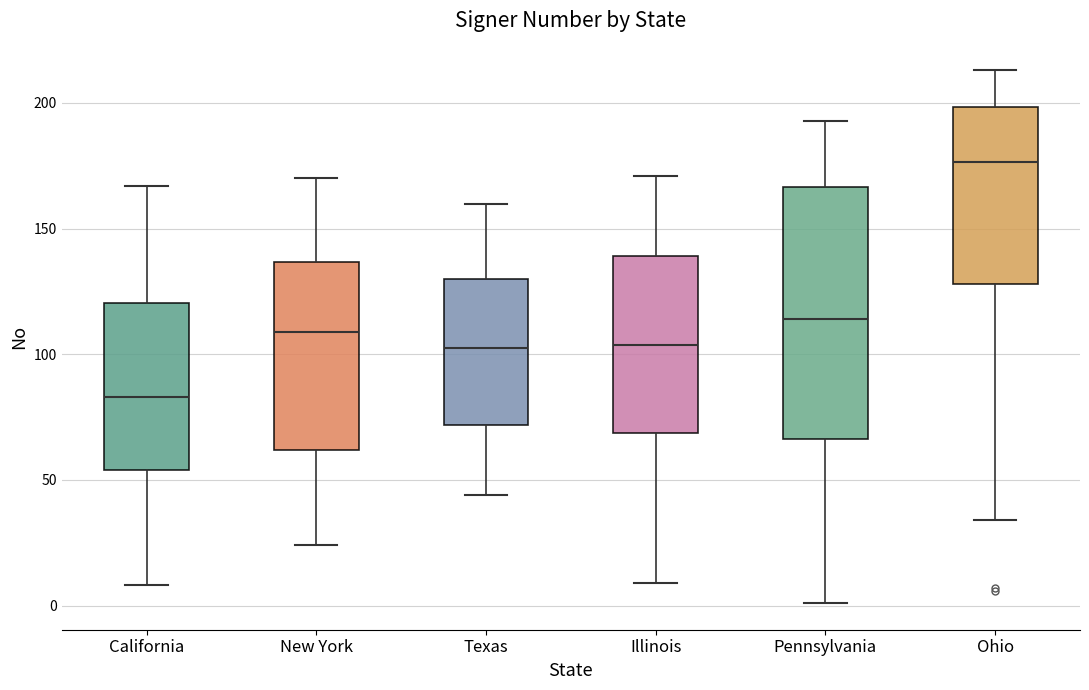

Reading left to right, read every box against the y-axis: the position of its median line, the range the box covers, and the ends of its whiskers. The values are not printed on the chart, so give them approximately, as read against the axis.

California: median 85, box 55 to 120, whiskers 10 to 165
New York: median 110, box 60 to 135, whiskers 25 to 170
Texas: median 105, box 70 to 130, whiskers 45 to 160
Illinois: median 105, box 70 to 140, whiskers 10 to 170
Pennsylvania: median 115, box 65 to 165, whiskers 0 to 195
Ohio: median 175, box 130 to 200, whiskers 35 to 215